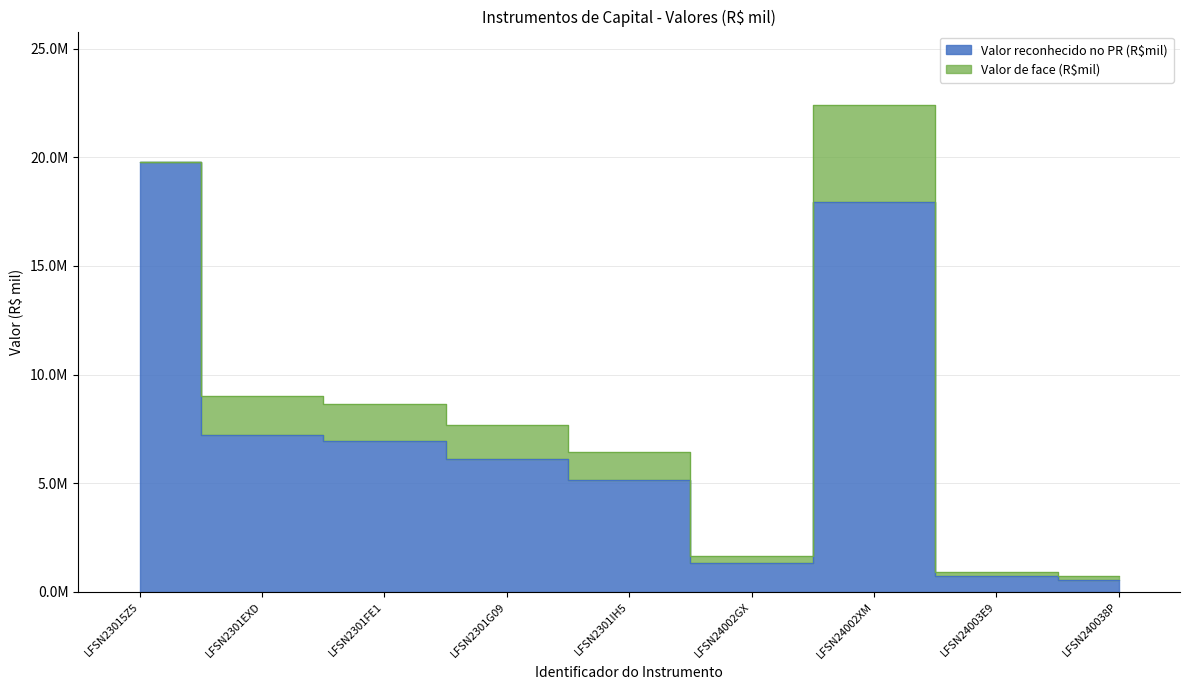

What is the difference between the maximum and minimum values in the Valor de face (R$mil) series?

21709781.1